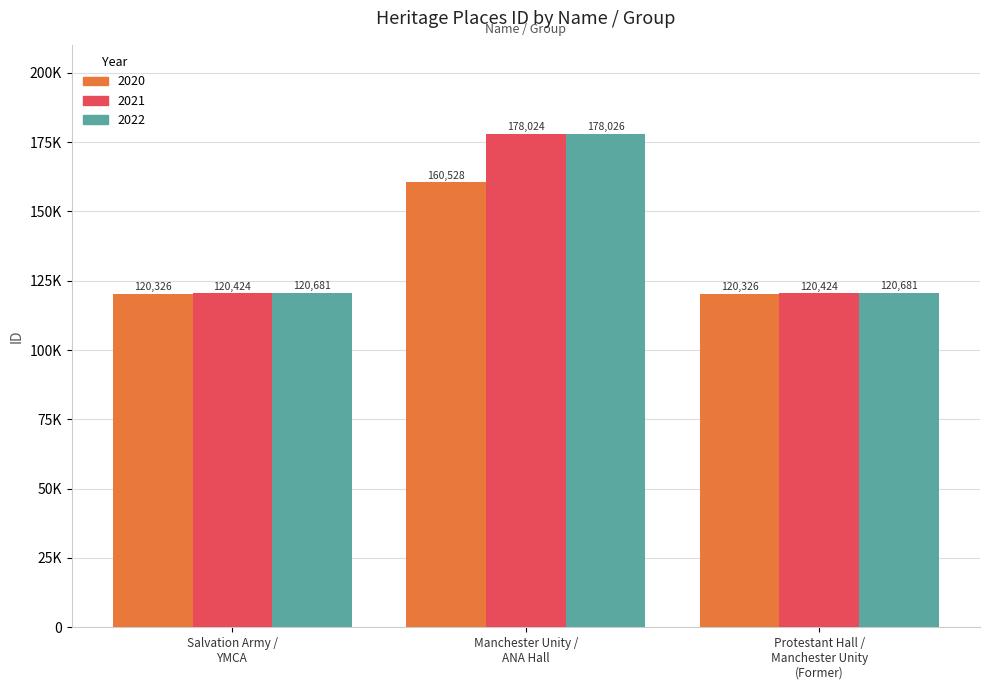

Are the bars grouped side by side (vs. stacked)?

Yes